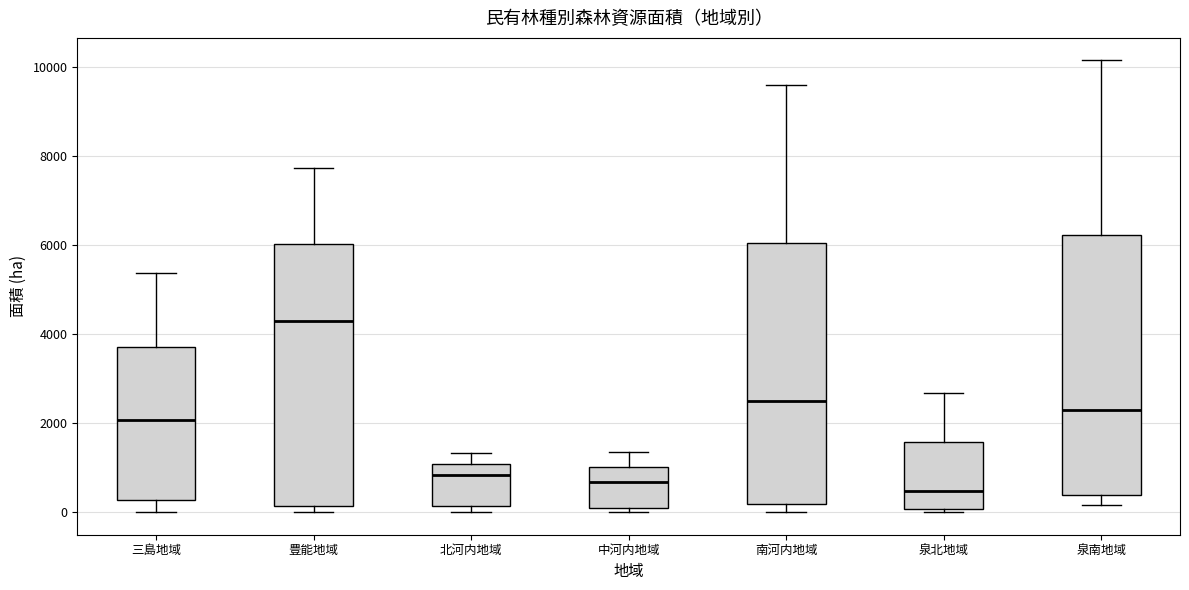

Reading left to right, read every box against the y-axis: the position of its median line, the range the box covers, and the ends of its whiskers. The values are not printed on the chart, so give them approximately, as read against the axis.

三島地域: median 2000, box 200 to 3800, whiskers 0 to 5400
豊能地域: median 4200, box 200 to 6000, whiskers 0 to 7800
北河内地域: median 800, box 200 to 1000, whiskers 0 to 1400
中河内地域: median 600, box 0 to 1000, whiskers 0 (just below the box's lower edge) to 1400
南河内地域: median 2600, box 200 to 6000, whiskers 0 to 9600
泉北地域: median 400, box 0 to 1600, whiskers 0 (just below the box's lower edge) to 2600
泉南地域: median 2200, box 400 to 6200, whiskers 200 to 10200